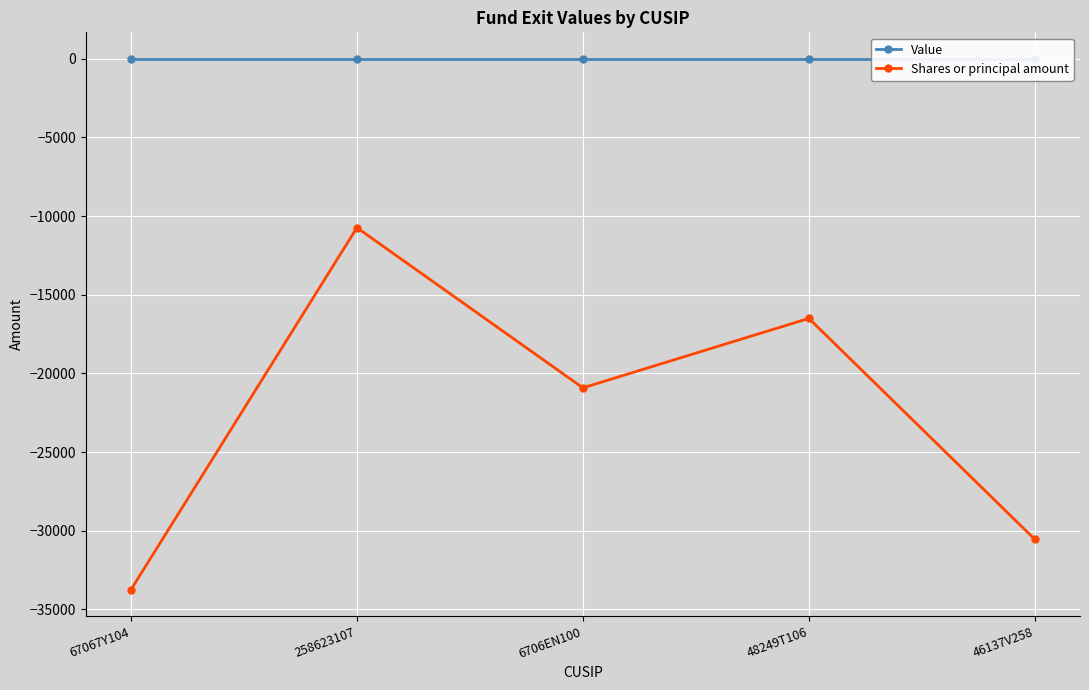

At how many categories does at least one series exceed -21481?

5